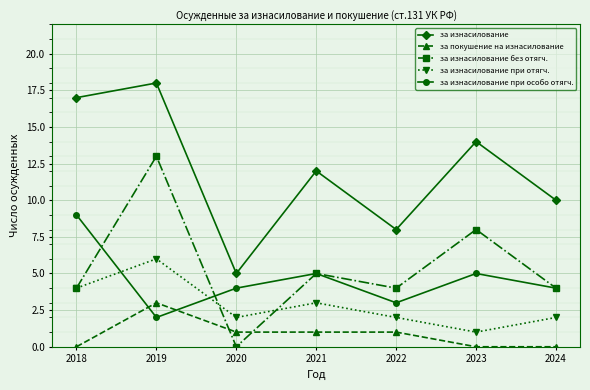

Reading left to right, transcribe all the data shown in this chart.

за изнасилование: 17	18	5	12	8	14	10
за покушение на изнасилование: 0	3	1	1	1	0	0
за изнасилование без отягч.: 4	13	0	5	4	8	4
за изнасилование при отягч.: 4	6	2	3	2	1	2
за изнасилование при особо отягч.: 9	2	4	5	3	5	4